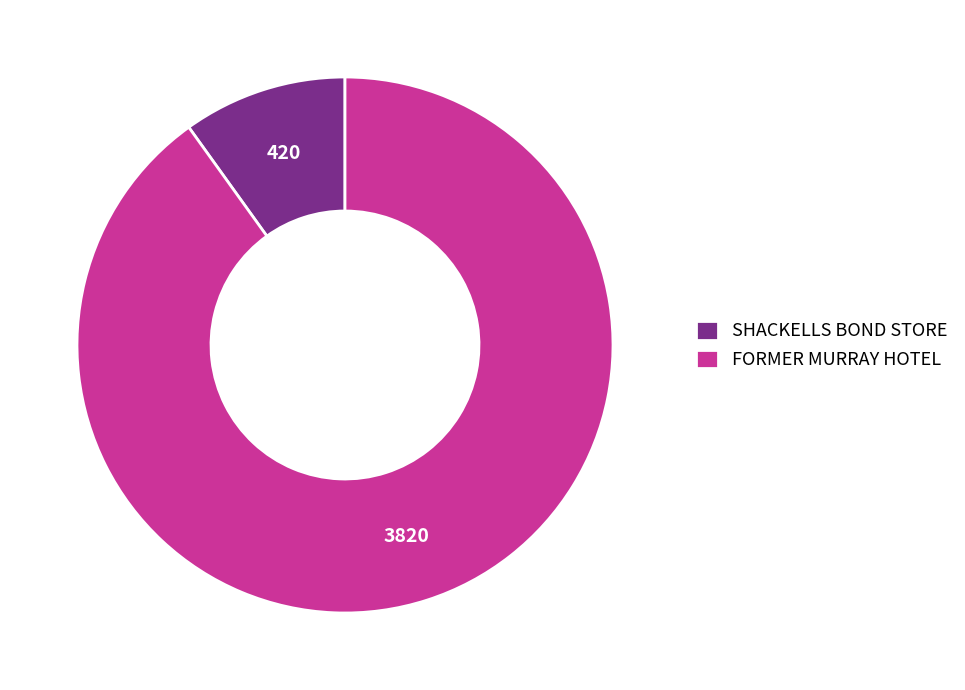

Is the sum of FORMER MURRAY HOTEL and SHACKELLS BOND STORE greater than half?

Yes